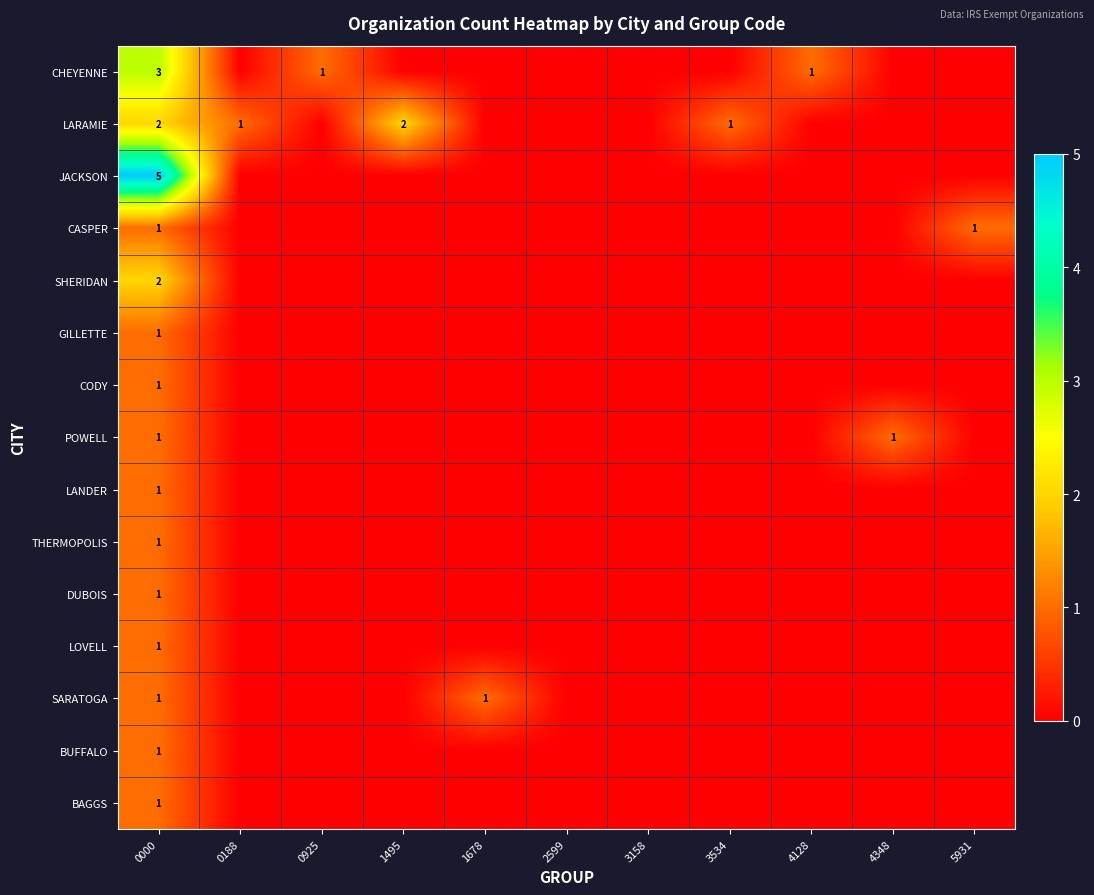

What is the total value across all series at 4348?

1